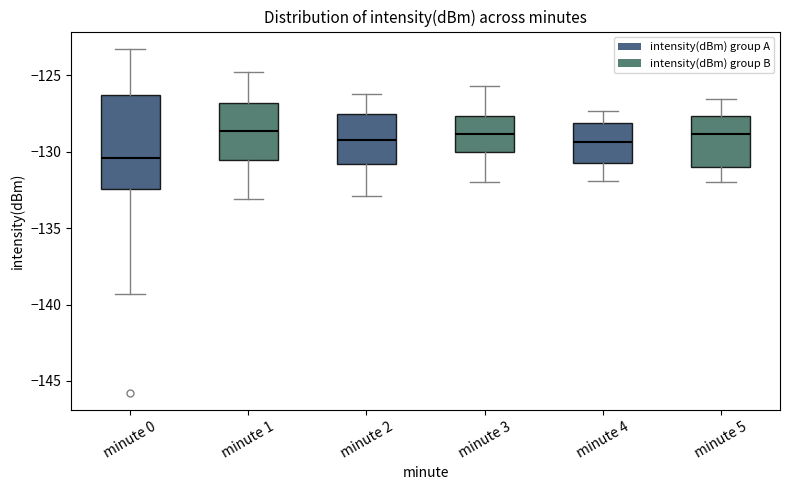

Reading left to right, transcribe this box plot: for each box, give where its median line is, the range the box spans, and where its two whiskers end, as read against the y-axis. The values are not printed on the chart, so give them approximately, as read against the axis.

minute 0: median -130.5, box -132.5 to -126.5, whiskers -139.5 to -123.5
minute 1: median -128.5, box -130.5 to -127.0, whiskers -133.0 to -125.0
minute 2: median -129.0, box -131.0 to -127.5, whiskers -133.0 to -126.0
minute 3: median -129.0, box -130.0 to -127.5, whiskers -132.0 to -125.5
minute 4: median -129.5, box -130.5 to -128.0, whiskers -132.0 to -127.5
minute 5: median -129.0, box -131.0 to -127.5, whiskers -132.0 to -126.5